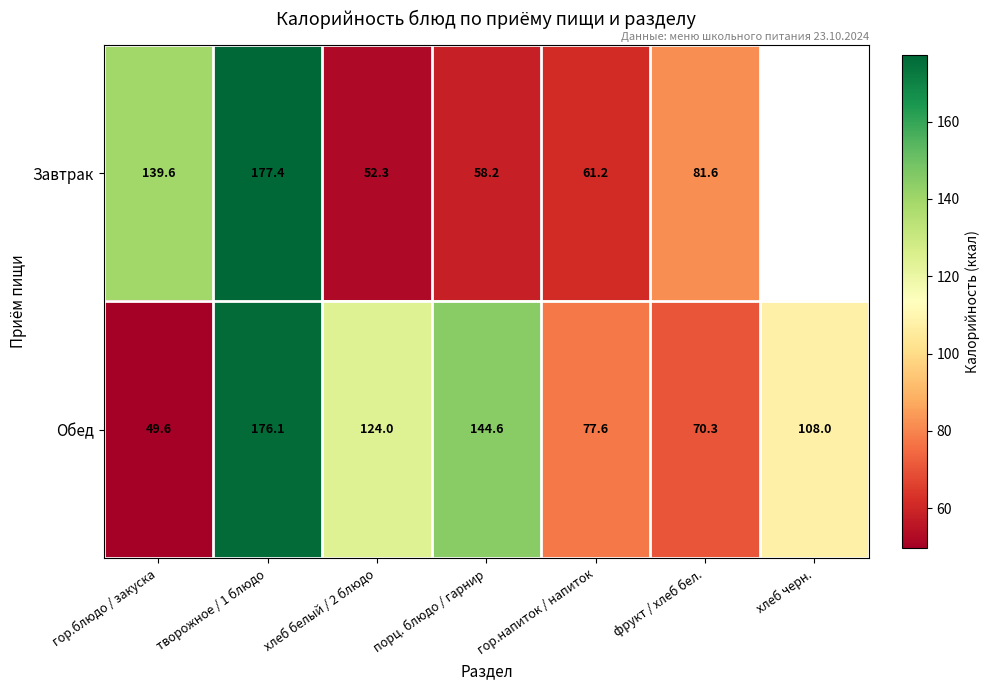

Which series changed the most between творожное / 1 блюдо and гор.напиток / напиток?

Завтрак